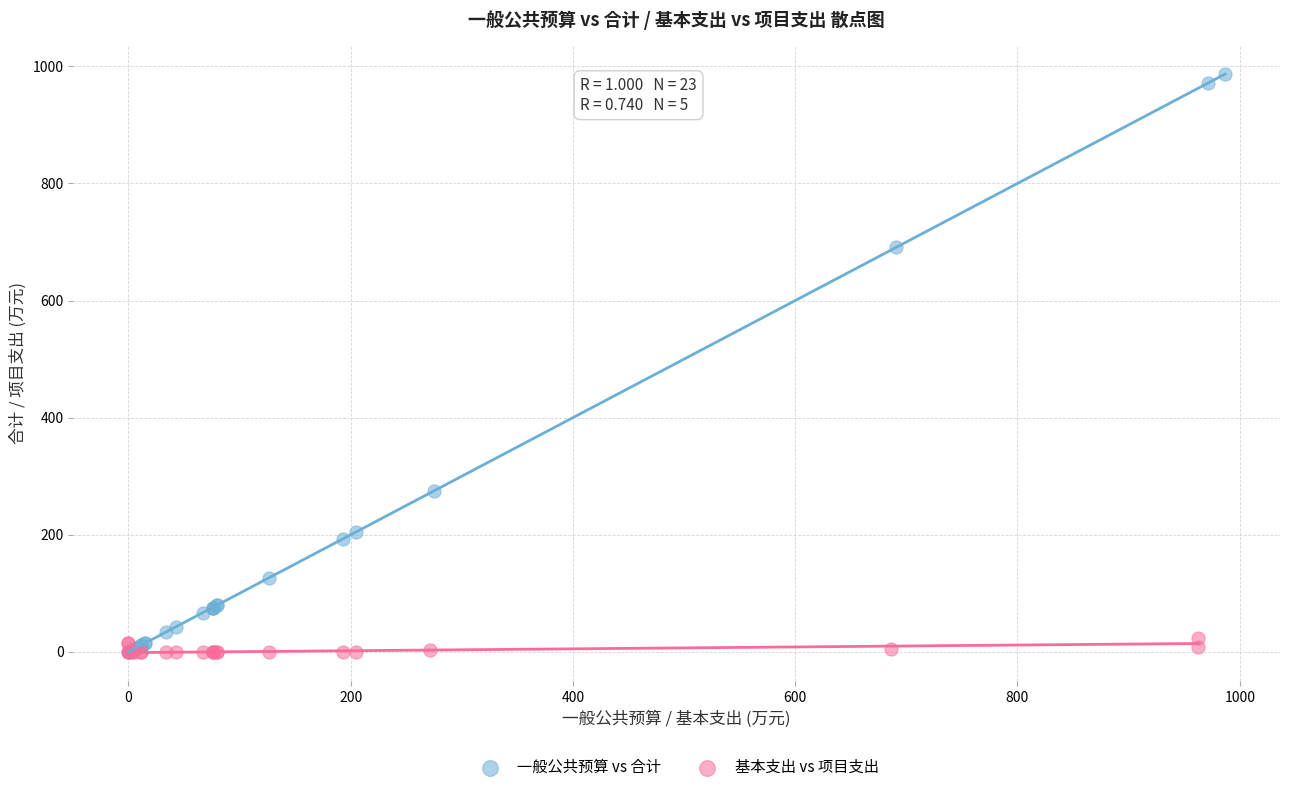

Which series has the largest Y range (max minus min)?

一般公共预算 vs 合计